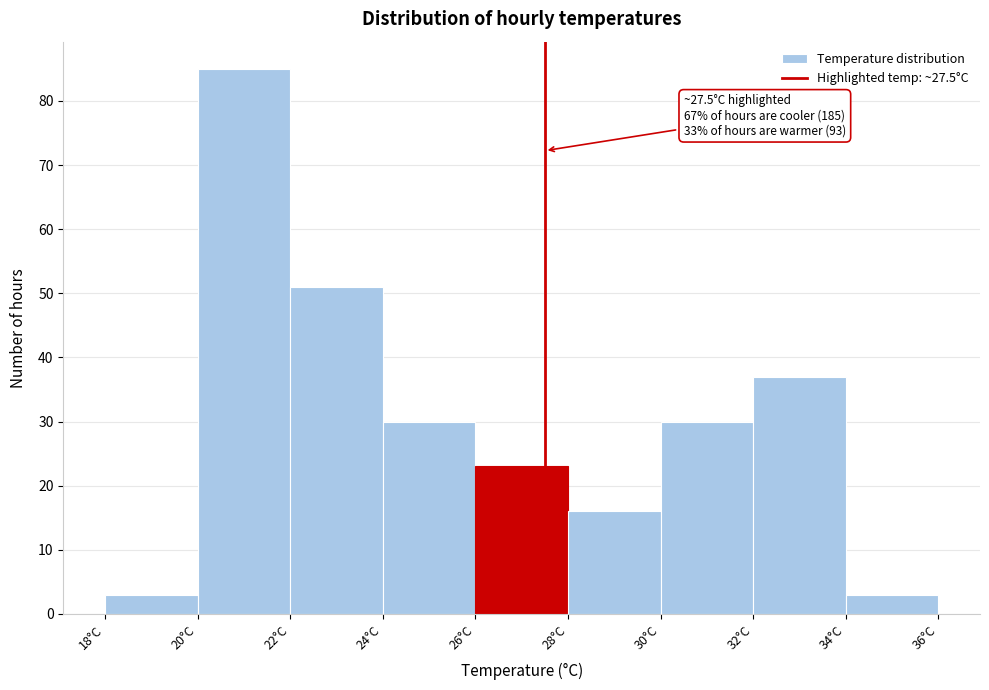

Over which range of the x-axis is the bar tallest?

20 to 22